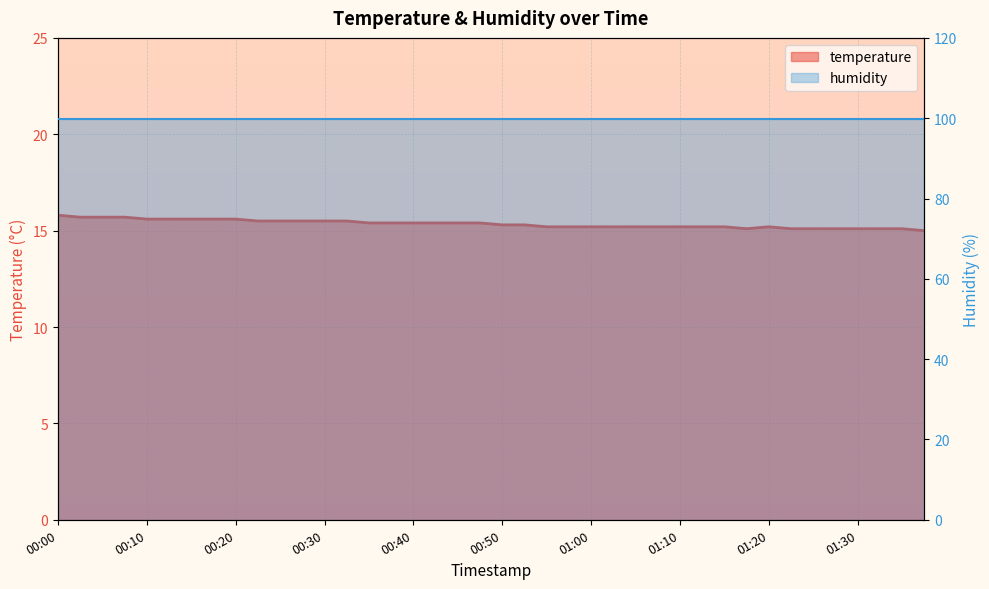

Reading right to left, list all the values displayed in this chart.

15.0	15.1	15.1	15.1	15.1	15.1	15.1	15.2	15.1	15.2	15.2	15.2	15.2	15.2	15.2	15.2	15.2	15.2	15.3	15.3	15.4	15.4	15.4	15.4	15.4	15.4	15.5	15.5	15.5	15.5	15.5	15.6	15.6	15.6	15.6	15.6	15.7	15.7	15.7	15.8